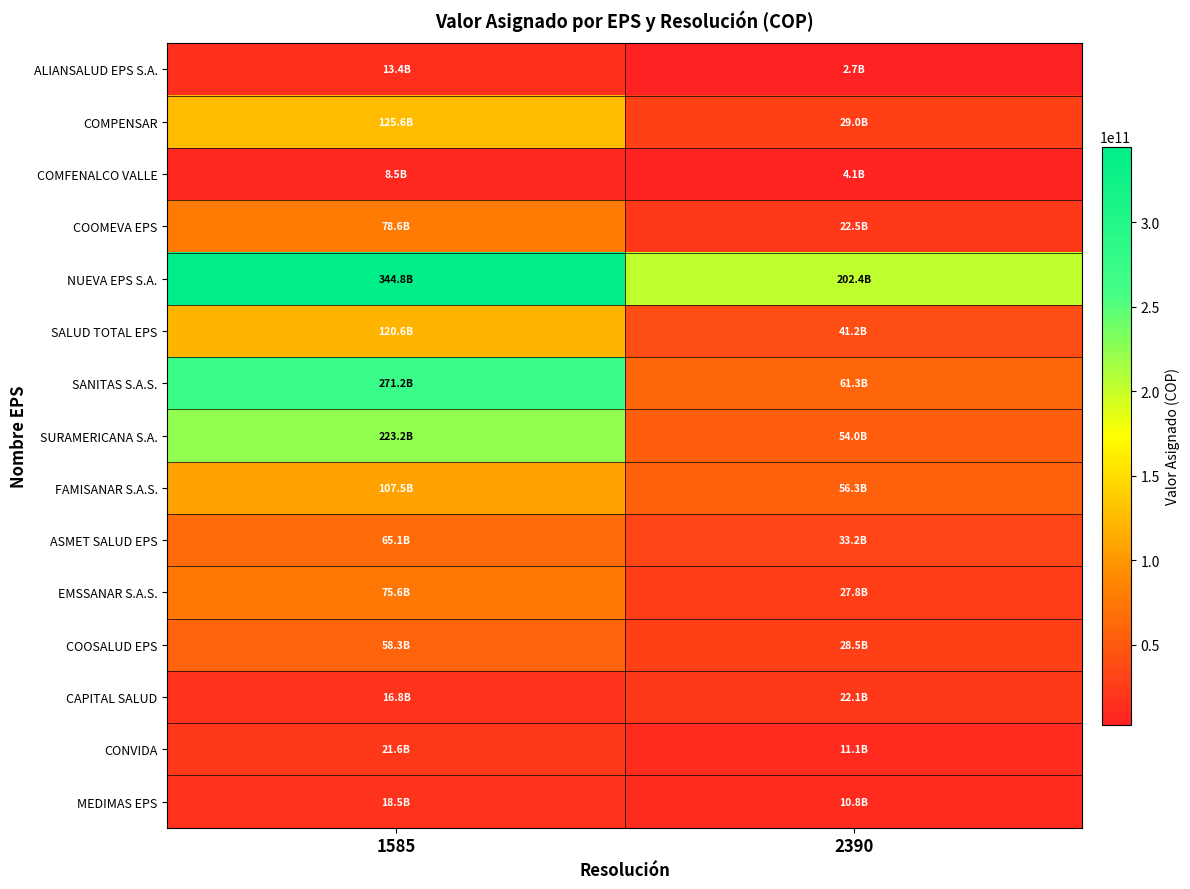

Rank the series at 1585 from highest to lowest value.

NUEVA EPS S.A., SANITAS S.A.S., SURAMERICANA S.A., COMPENSAR, SALUD TOTAL EPS, FAMISANAR S.A.S., COOMEVA EPS, EMSSANAR S.A.S., ASMET SALUD EPS, COOSALUD EPS, CONVIDA, MEDIMAS EPS, CAPITAL SALUD, ALIANSALUD EPS S.A., COMFENALCO VALLE